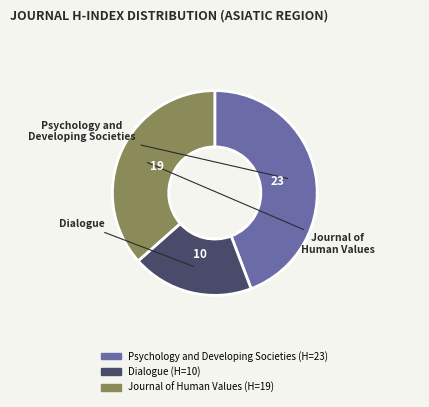

To the nearest percent, what portion does Psychology and Developing Societies represent?

44%